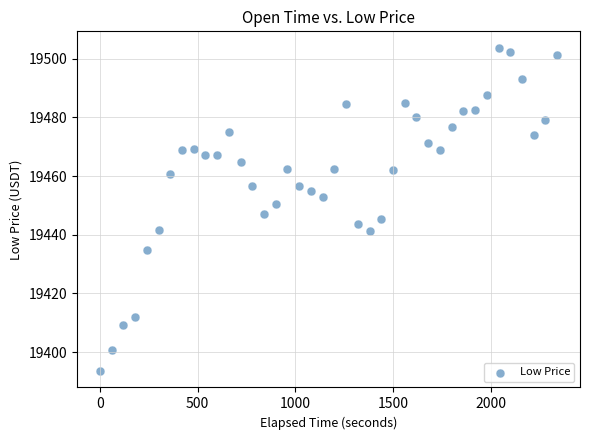

What is the range of Y values (max minus min)?

110.4